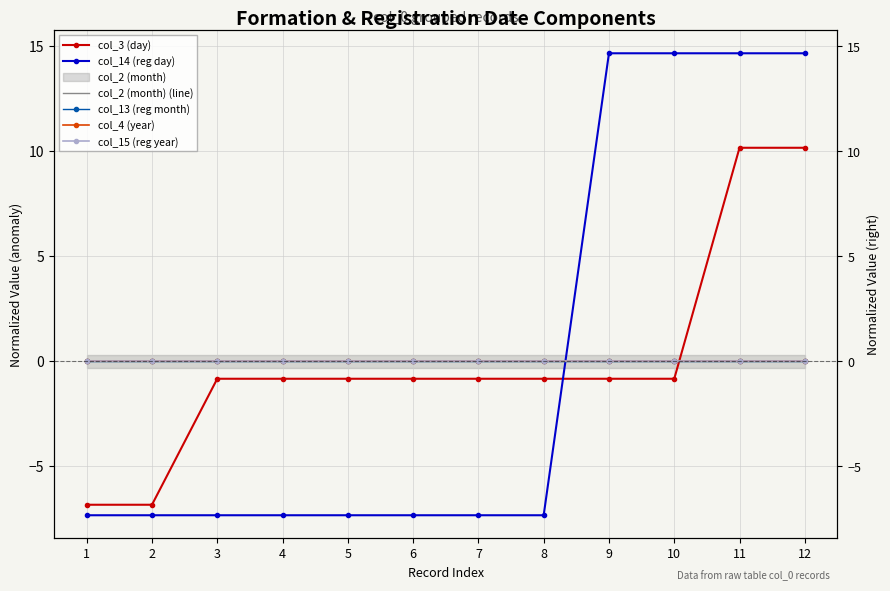

True or false: col_4 (year) and col_14 (reg day) intersect in this chart.

True